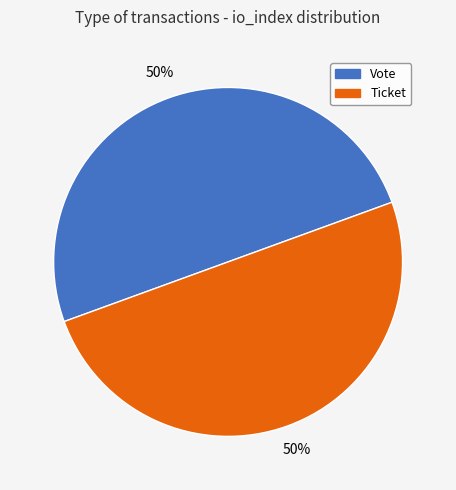

To the nearest percent, what is the combined percentage of Ticket and Vote?

100%